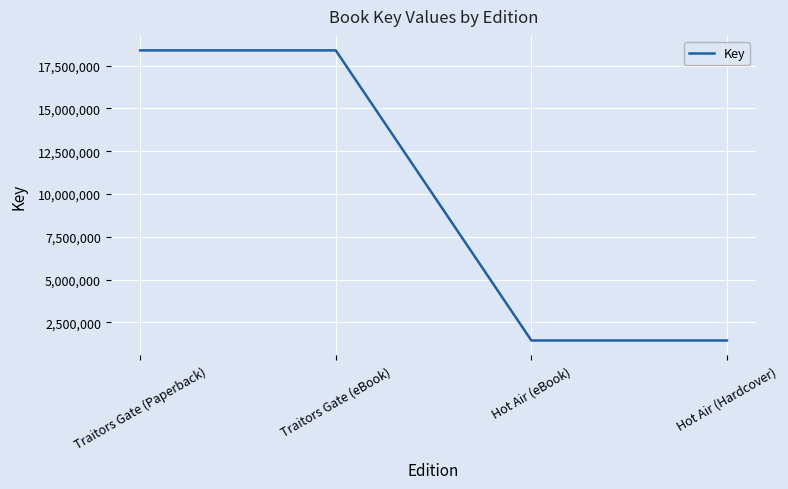

What is the minimum value shown in the chart?

1440818